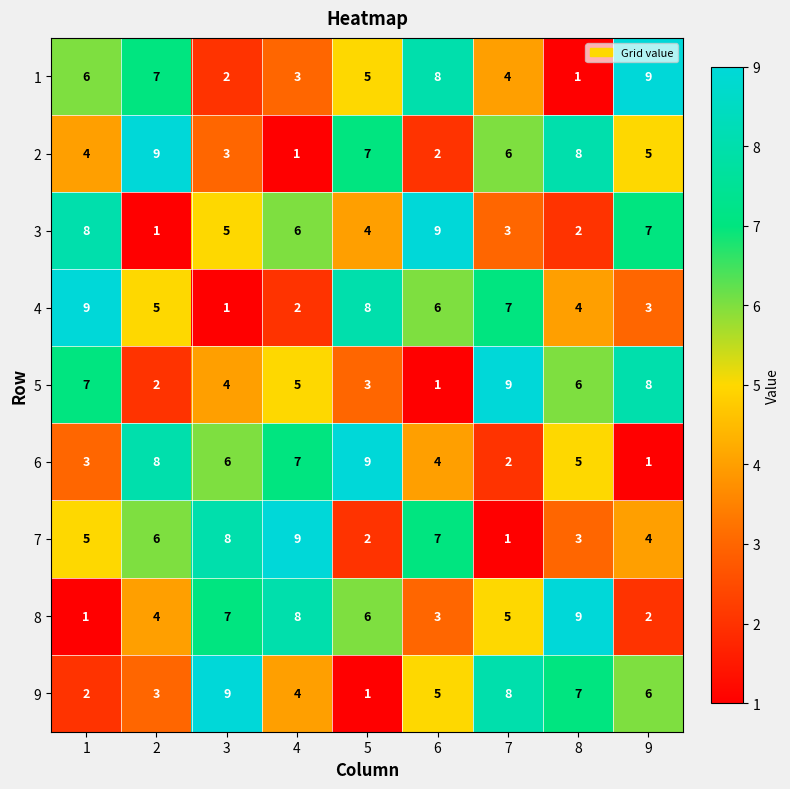

What is the minimum value shown in the chart?

1